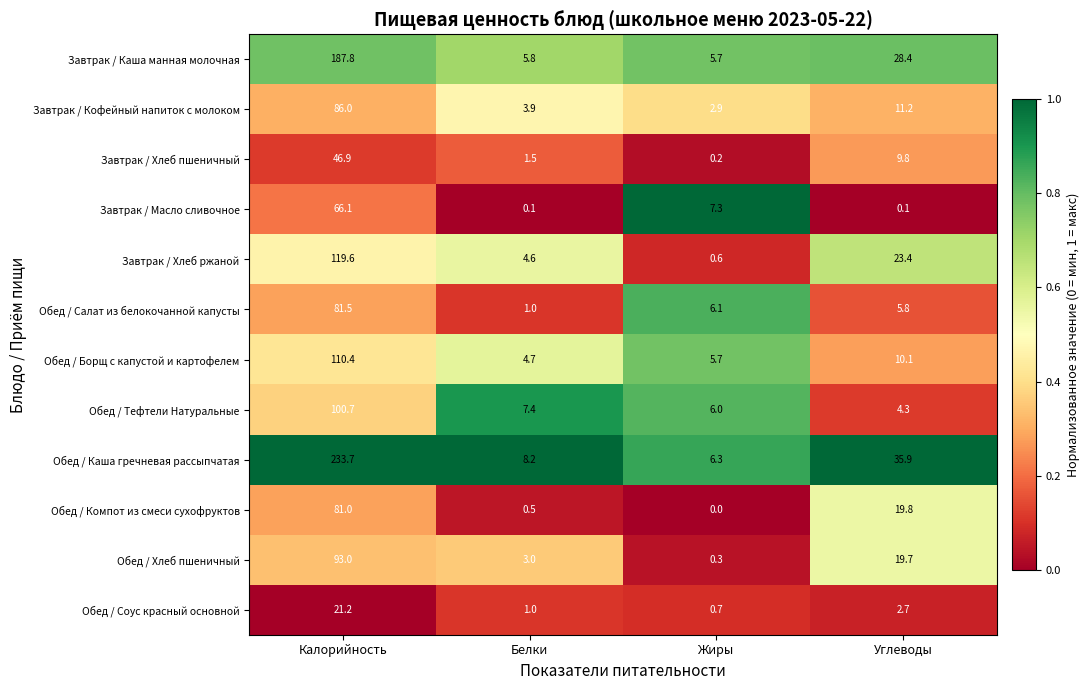

At which label does Завтрак / Масло сливочное first exceed 7?

Калорийность